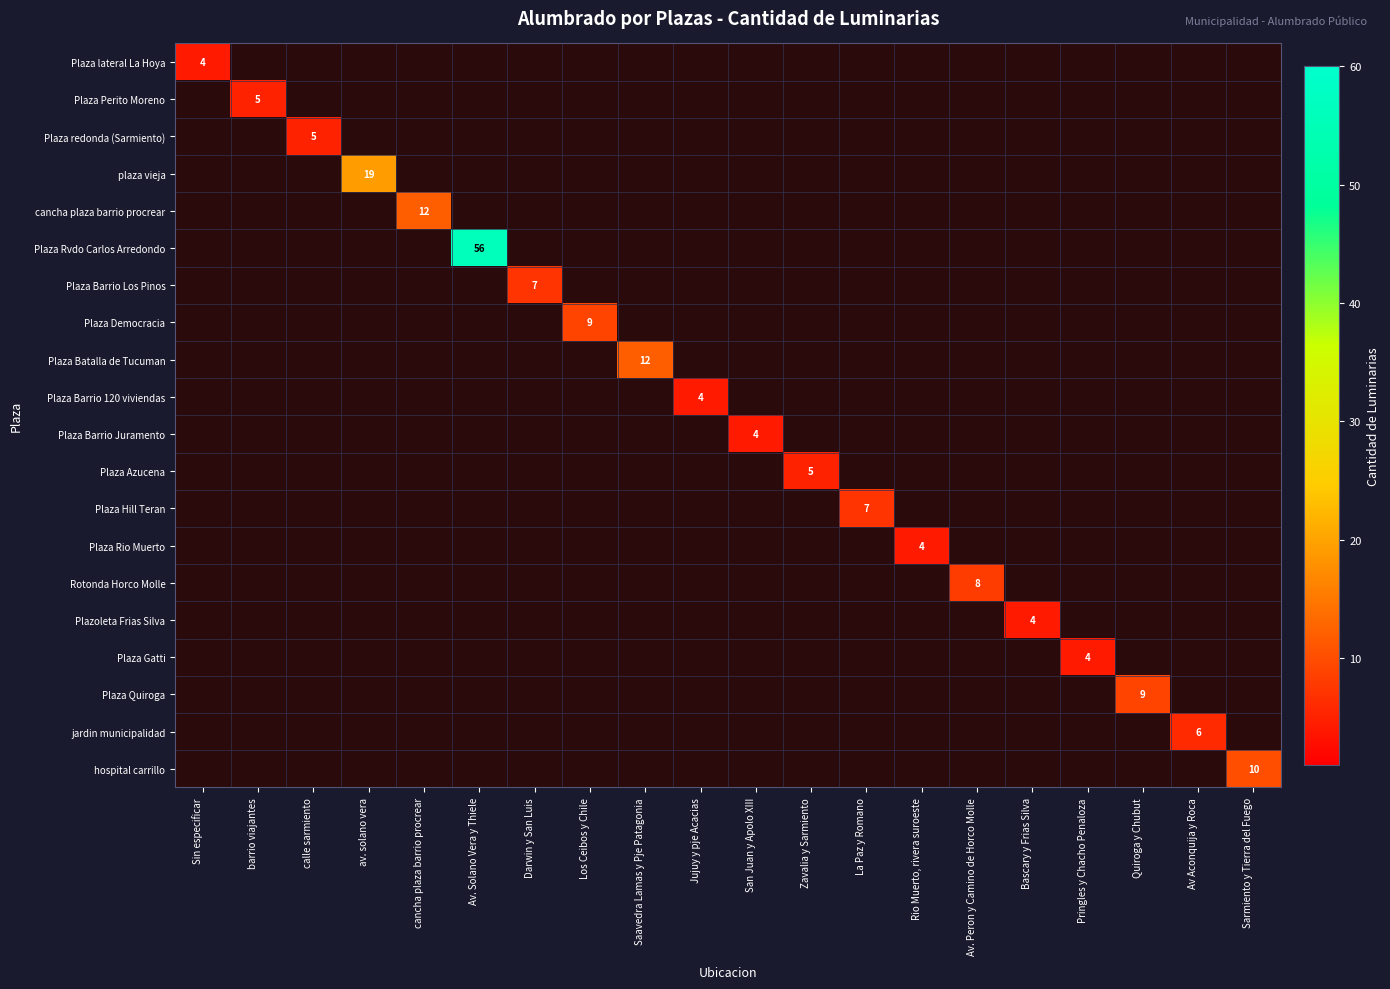

Is it true that Plaza Gatti equals 2 at Pringles y Chacho Penaloza?

False